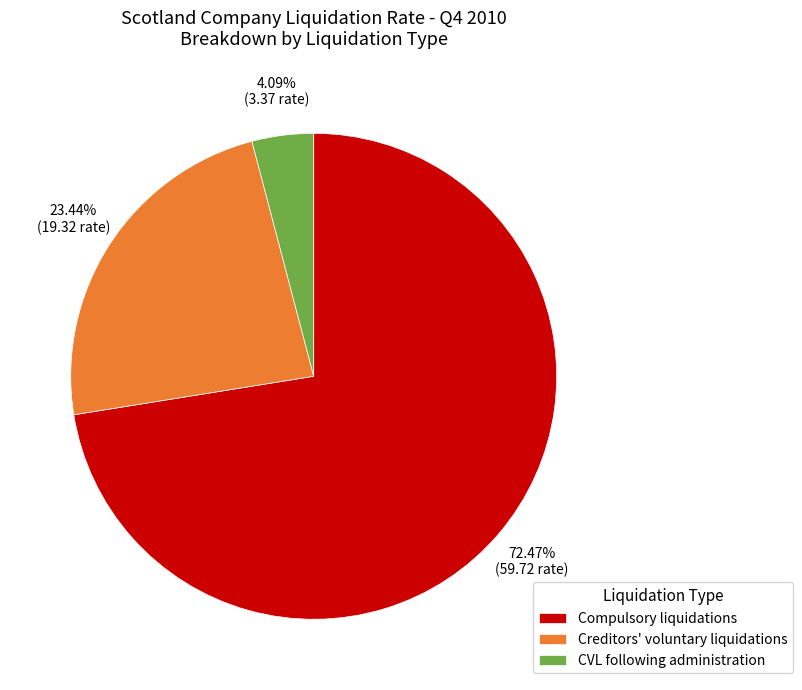

Approximately how many times larger is the value at Creditors' voluntary liquidations compared to Compulsory liquidations?

0.3